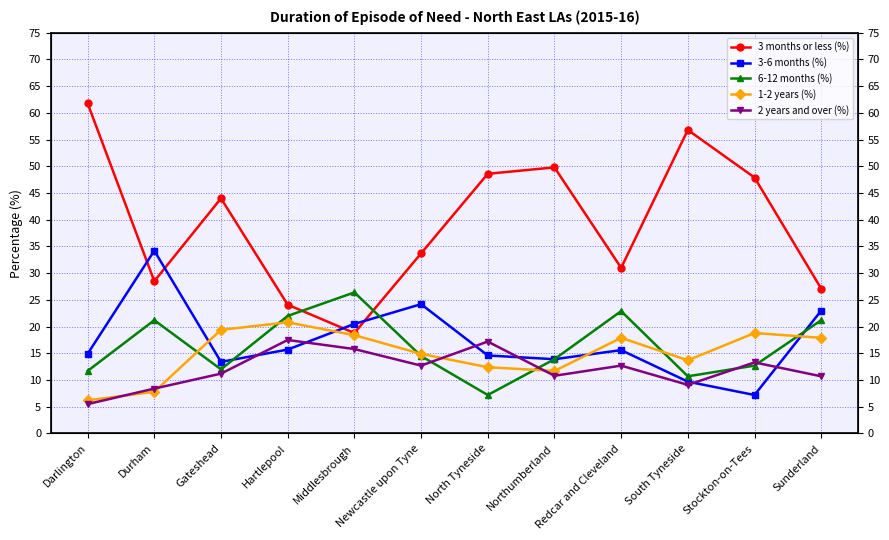

What is the difference between the highest and lowest values at Gateshead?

32.8